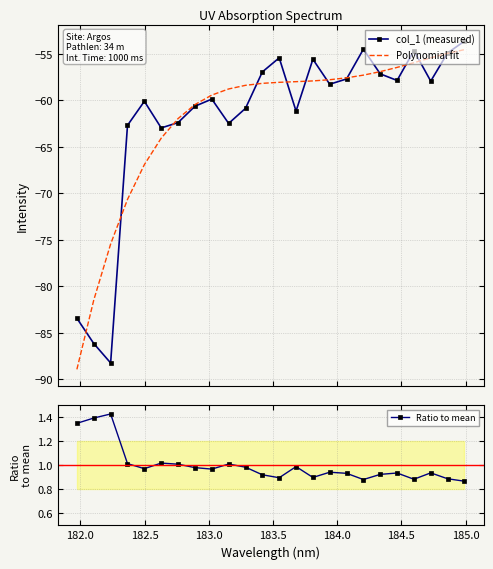

True or false: col_1 (measured) and Ratio to mean cross at least once.

False